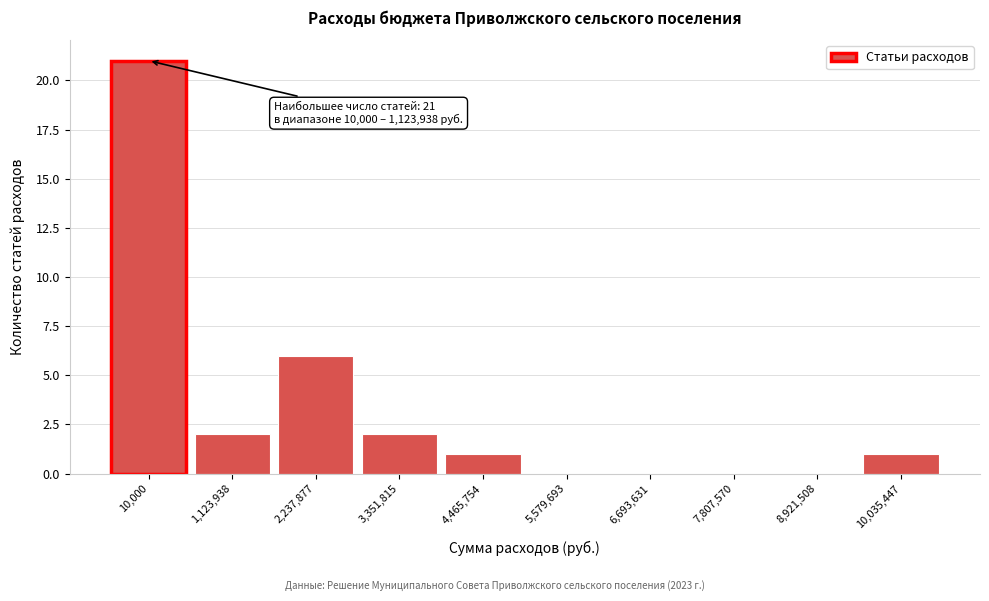

Reading right to left, extract all data points from this chart.

10,035,447=1	8,921,508=0	7,807,570=0	6,693,631=0	5,579,693=0	4,465,754=1	3,351,815=2	2,237,877=6	1,123,938=2	10,000=21